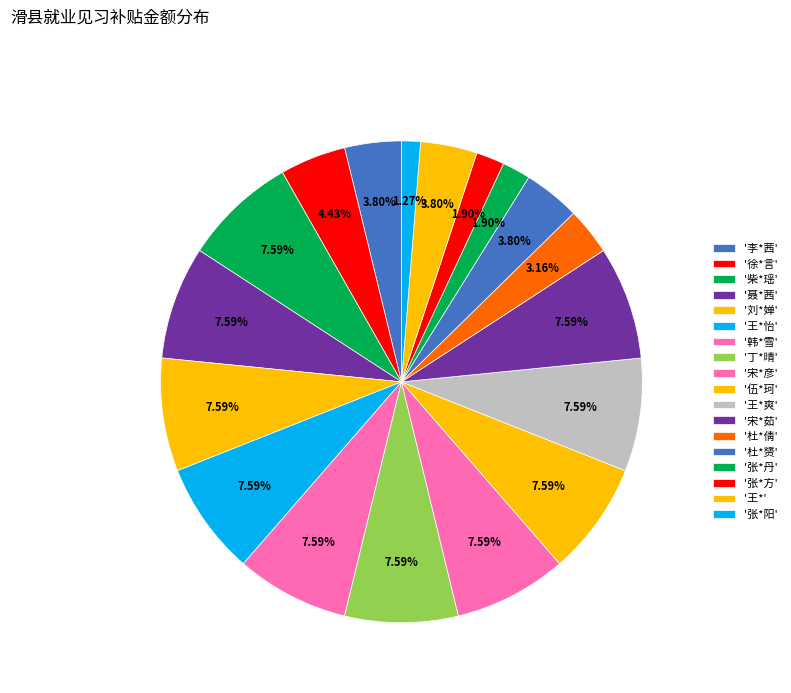

What is the smallest slice in the pie chart?

张*阳